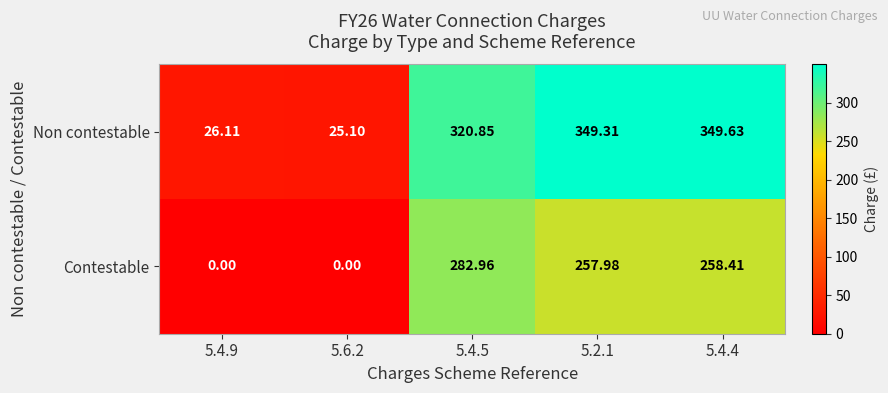

Rank the series by their maximum value, from lowest to highest.

Contestable, Non contestable